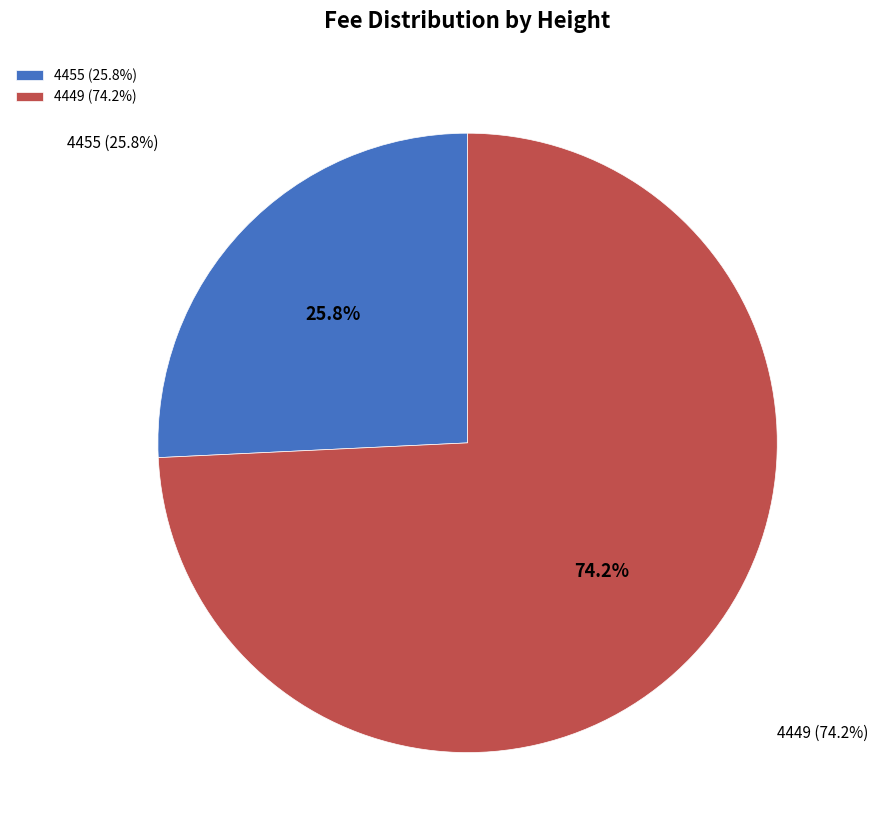

Combined, what portion of the pie is 4449 and 4455?

100.0%